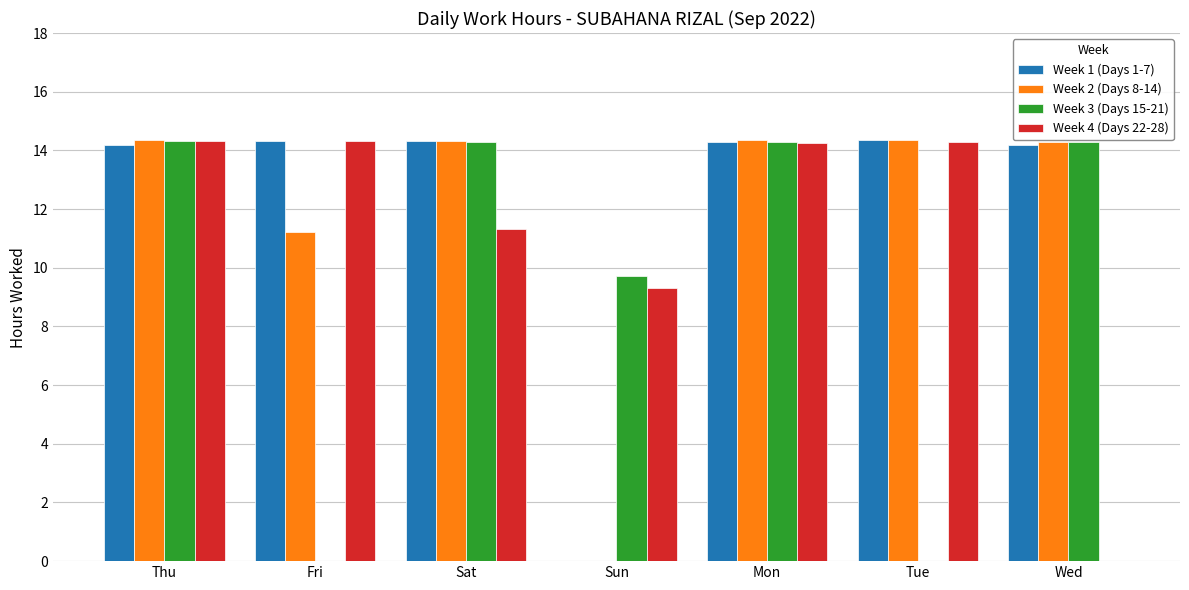

Where is Week 1 (Days 1-7) nearest to the value 7?

Sun